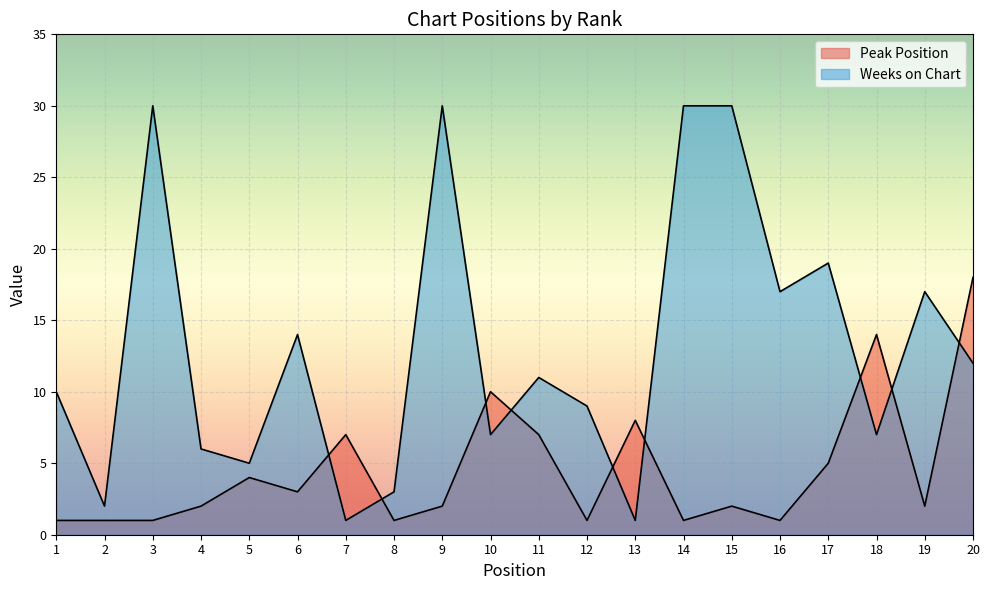

At which category is the sum across all series the highest?

9